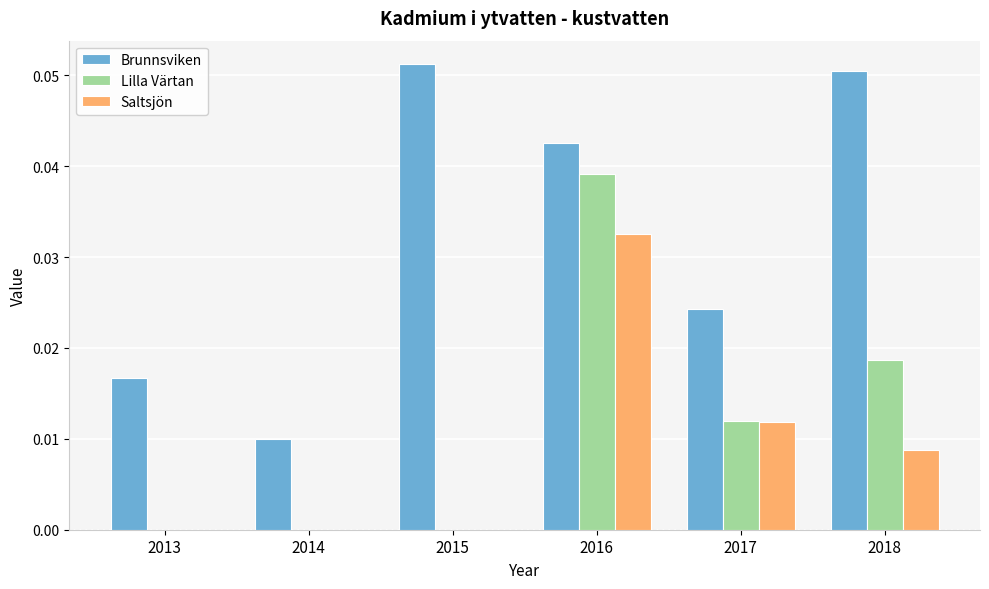

At which category is the sum across all series the highest?

2016